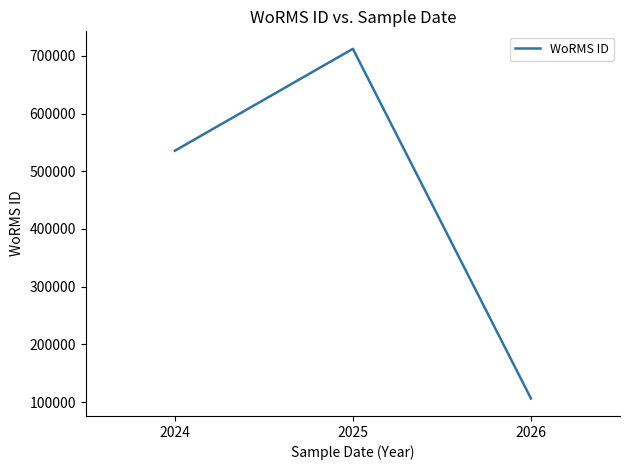

True or false: the data shows 535477 at 2024.

True